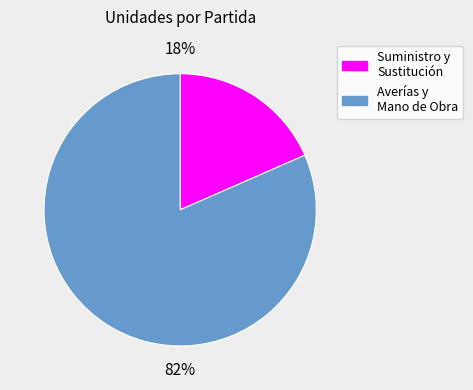

Is there any slice that represents more than half of the pie?

Yes